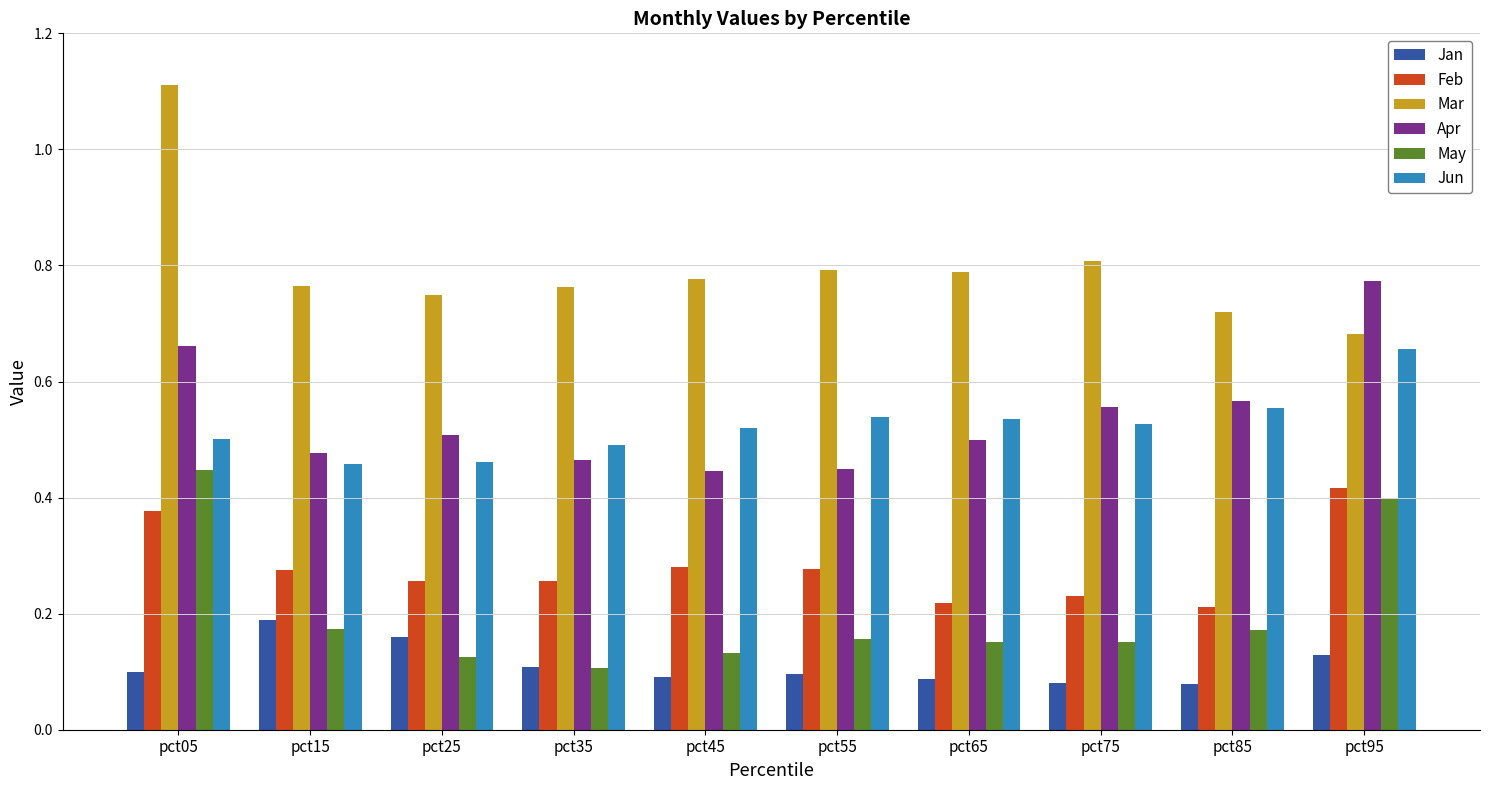

At which label does Feb reach its peak?

pct95